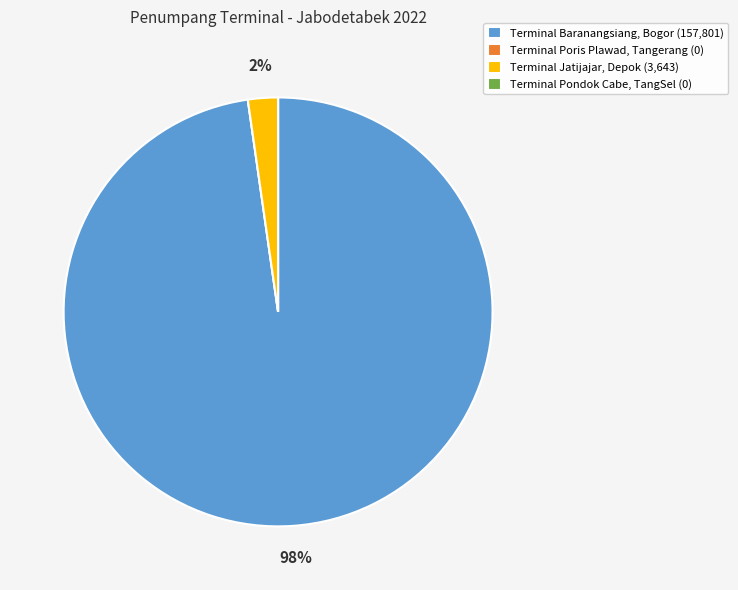

Is it true that Terminal Jatijajar, Depok (3,643) is 2% of the pie?

True